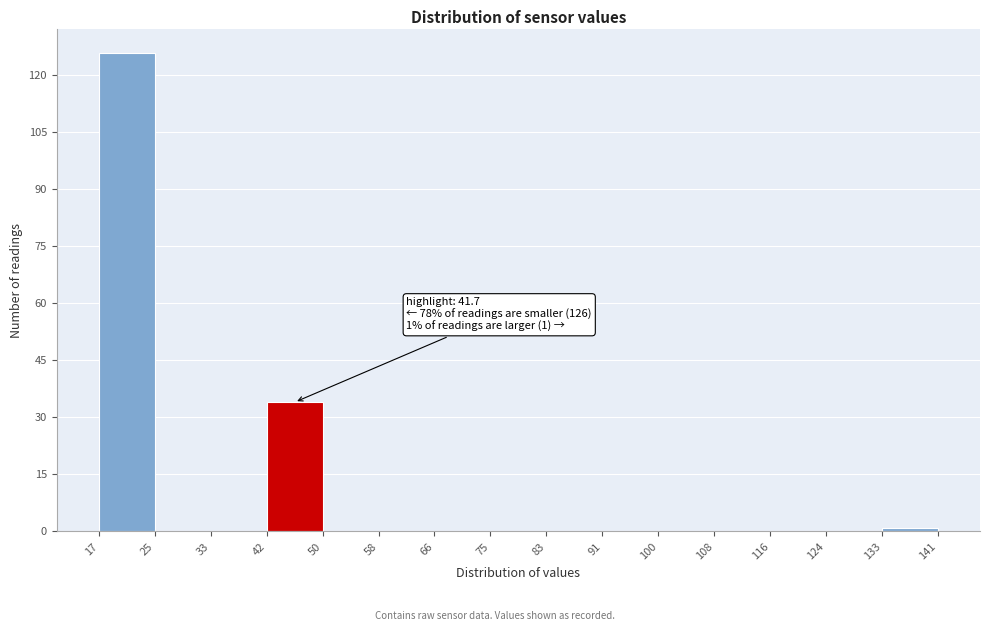

Over which range of the x-axis is the bar tallest?

17 to 25